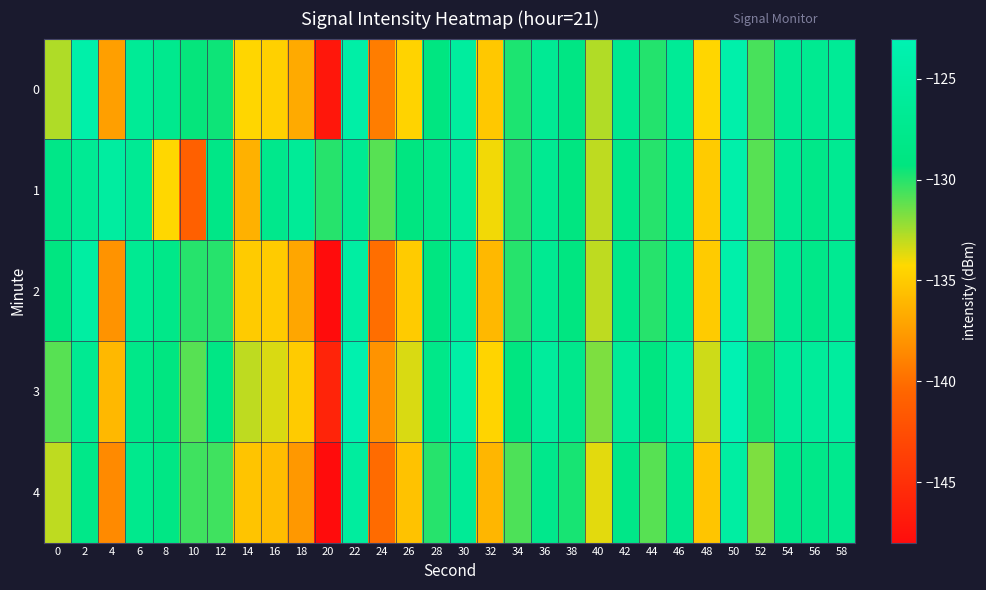

Reading left to right, transcribe all the data shown in this chart.

0: 0=-132.7	2=-124.1	4=-137.4	6=-126.4	8=-127.4	10=-129.4	12=-129.5	14=-134.4	16=-134.7	18=-136.7	20=-147.1	22=-124.4	24=-139.3	26=-134.5	28=-129.0	30=-125.5	32=-135.1	34=-129.8	36=-126.7	38=-128.7	40=-132.7	42=-127.2	44=-130.0	46=-126.4	48=-134.3	50=-124.0	52=-130.7	54=-126.9	56=-127.0	58=-126.4
1: 0=-128.2	2=-126.6	4=-125.3	6=-126.7	8=-134.3	10=-141.0	12=-128.3	14=-136.4	16=-127.7	18=-126.3	20=-130.0	22=-127.0	24=-131.0	26=-129.0	28=-128.0	30=-126.0	32=-134.0	34=-130.0	36=-127.0	38=-129.0	40=-133.0	42=-128.0	44=-130.0	46=-127.0	48=-135.0	50=-124.0	52=-131.0	54=-127.0	56=-128.0	58=-127.0
2: 0=-129.0	2=-125.0	4=-138.0	6=-127.0	8=-128.0	10=-130.0	12=-130.0	14=-135.0	16=-135.0	18=-137.0	20=-148.0	22=-125.0	24=-140.0	26=-135.0	28=-129.0	30=-126.0	32=-136.0	34=-130.0	36=-127.0	38=-129.0	40=-133.0	42=-128.0	44=-130.0	46=-127.0	48=-135.0	50=-124.0	52=-131.0	54=-127.0	56=-128.0	58=-127.0
3: 0=-131.0	2=-127.0	4=-136.0	6=-128.0	8=-129.0	10=-131.0	12=-128.5	14=-133.0	16=-133.5	18=-135.0	20=-146.0	22=-123.5	24=-138.0	26=-133.5	28=-128.0	30=-124.5	32=-134.5	34=-129.0	36=-125.7	38=-127.7	40=-131.7	42=-126.2	44=-129.0	46=-125.4	48=-133.3	50=-123.0	52=-129.7	54=-125.9	56=-126.0	58=-125.4
4: 0=-133.0	2=-128.0	4=-138.5	6=-127.5	8=-128.5	10=-130.5	12=-130.5	14=-135.4	16=-135.7	18=-137.7	20=-148.0	22=-125.4	24=-140.2	26=-135.5	28=-130.0	30=-126.4	32=-136.1	34=-130.8	36=-127.7	38=-129.7	40=-133.7	42=-128.2	44=-131.0	46=-127.4	48=-135.3	50=-125.0	52=-131.7	54=-127.9	56=-128.0	58=-127.4